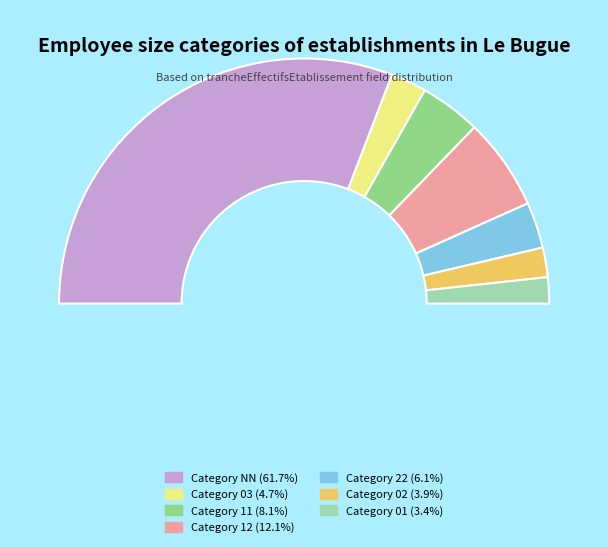

How much of the chart is everything except 01?

96.6%